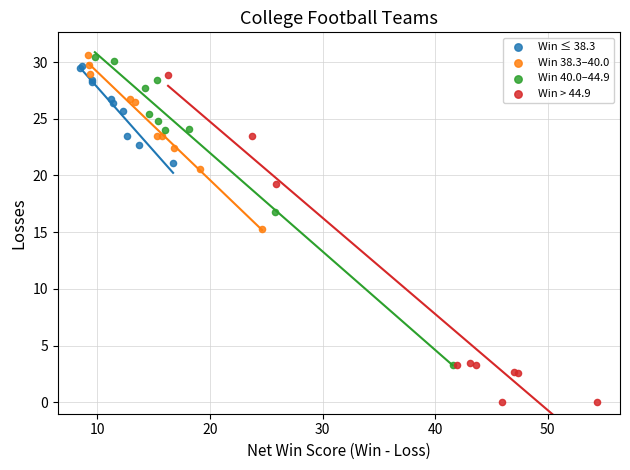

Which series has the widest spread of Y values?

Win > 44.9